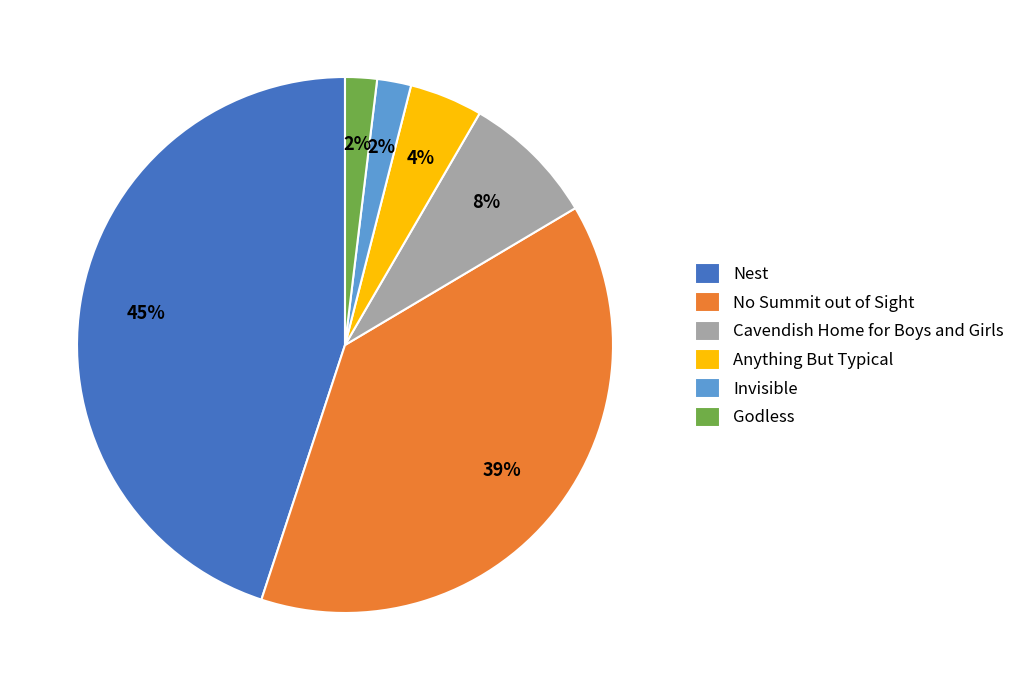

To the nearest percent, what is the difference between the Anything But Typical and Cavendish Home for Boys and Girls slice percentages?

4%